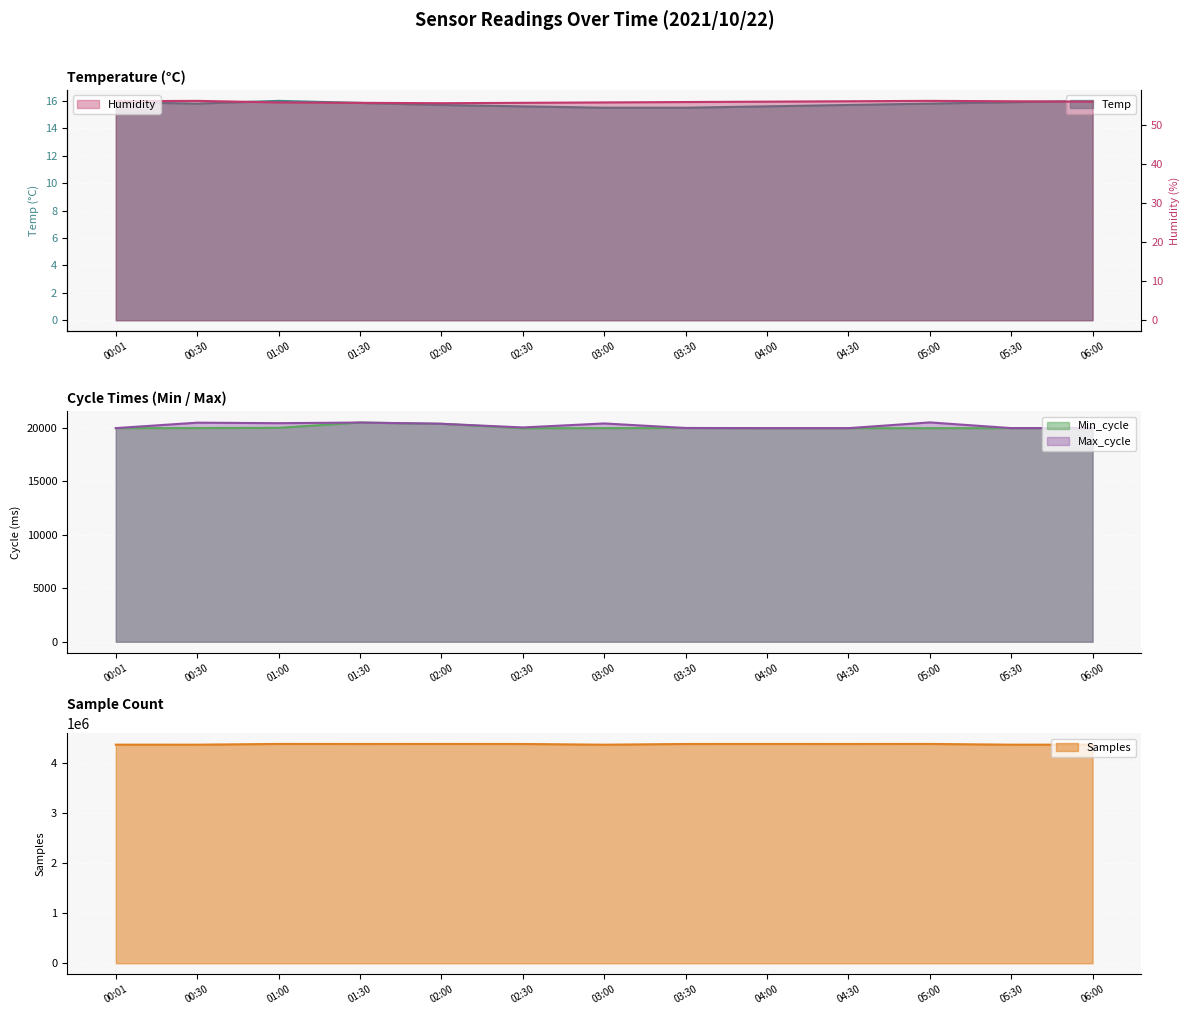

How many distinct data groups are displayed?

5